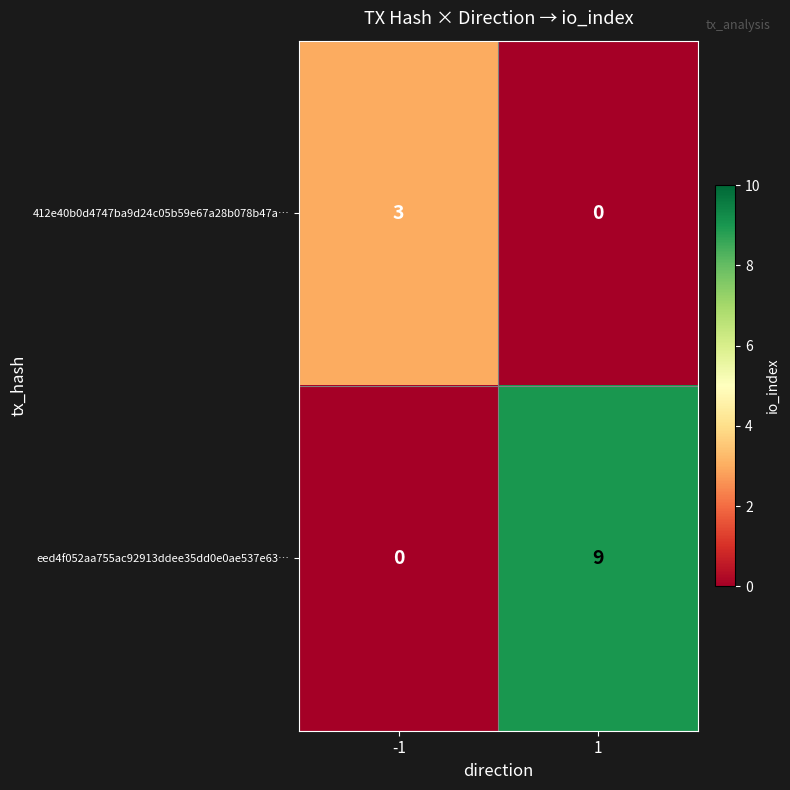

Rank the series at -1 from highest to lowest value.

412e40b0d4747ba9d24c05b59e67a28b078b47a…, eed4f052aa755ac92913ddee35dd0e0ae537e63…